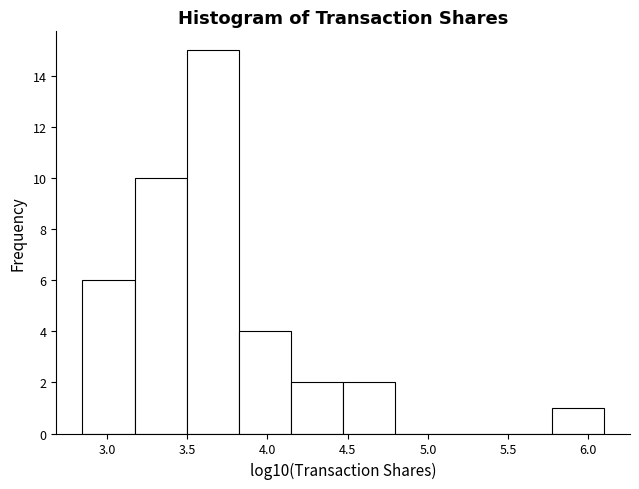

Over which range of the x-axis is the bar tallest?

3.50 to 3.80